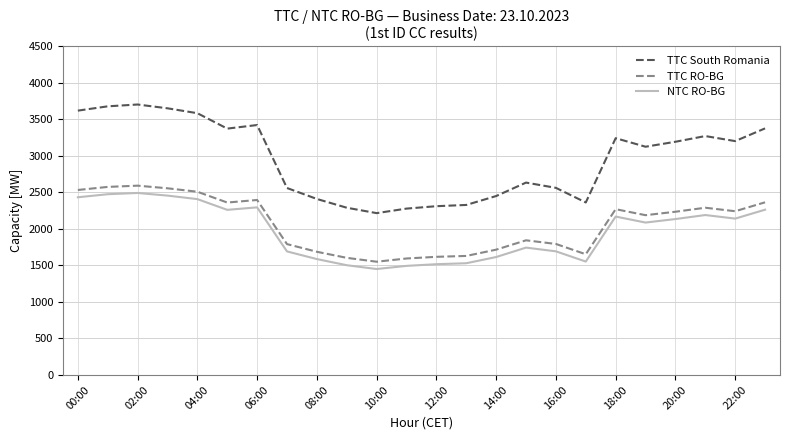

True or false: TTC South Romania and TTC RO-BG cross at least once.

False